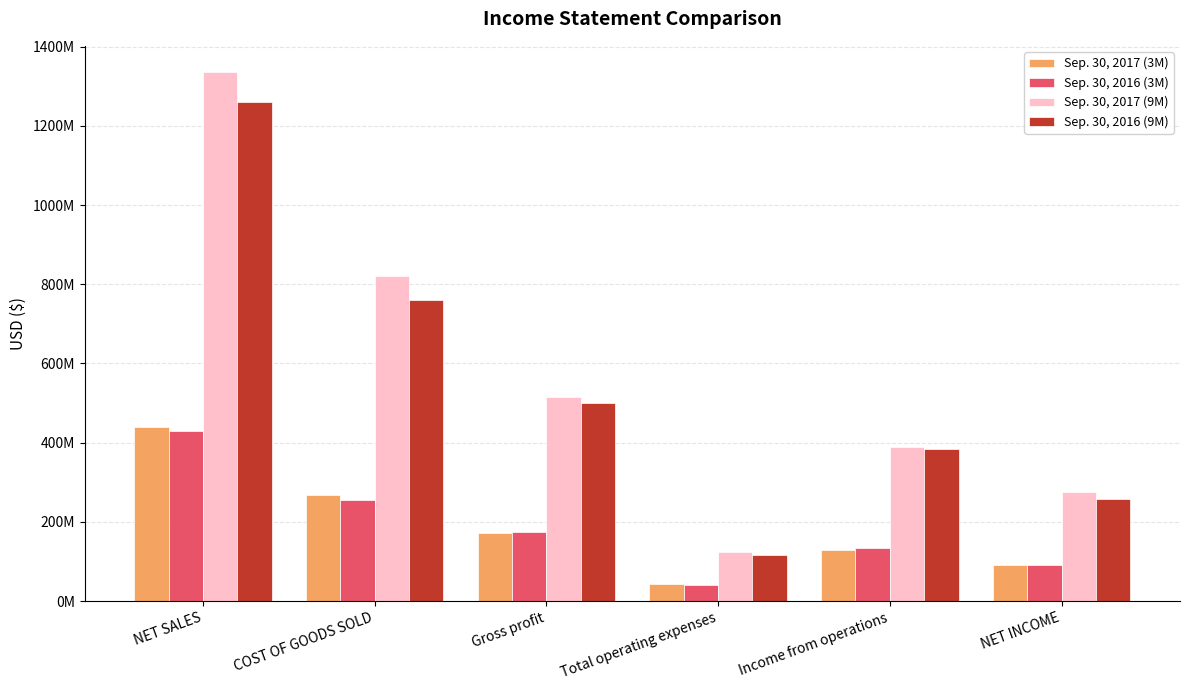

Which series changed the most between COST OF GOODS SOLD and Gross profit?

Sep. 30, 2017 (9M)